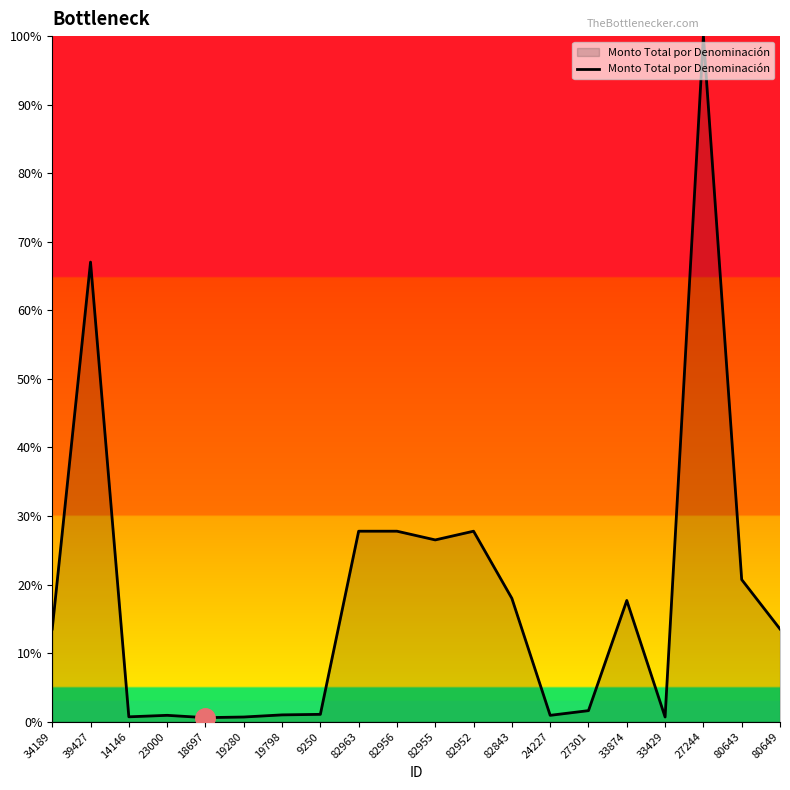

What is the difference between the maximum and minimum values?

99.4